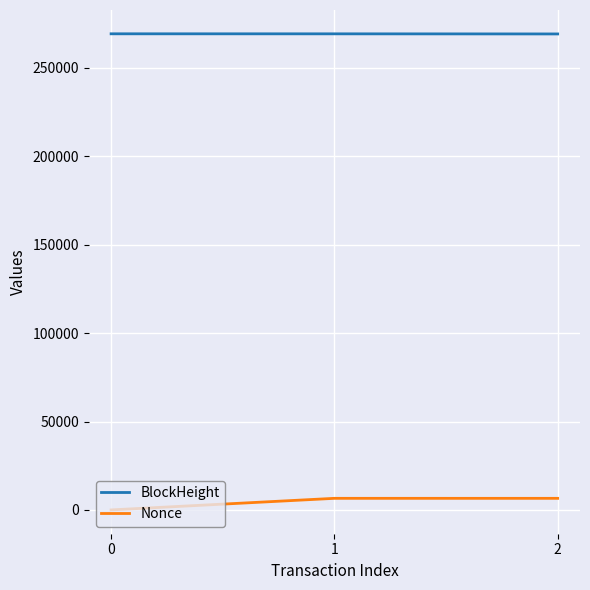

At 1, list the series in order from smallest to largest.

Nonce, BlockHeight